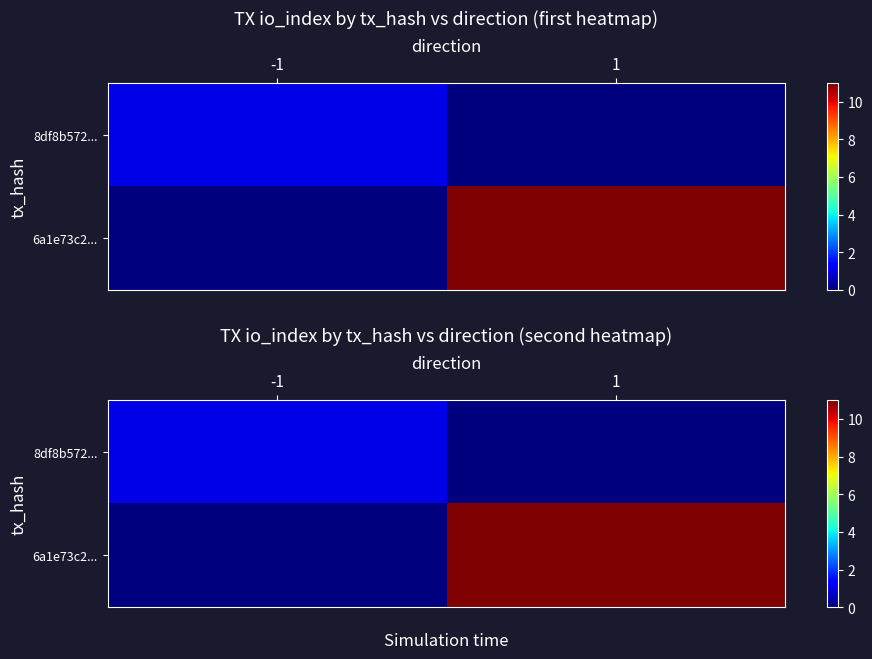

The value of 6a1e73c2... at 1 is 7. True or false?

False